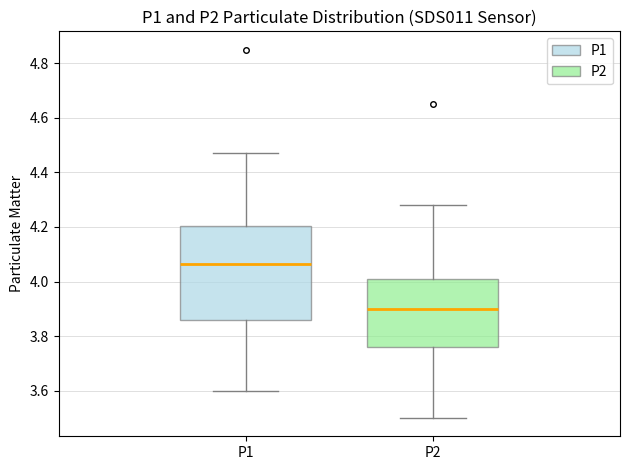

Which box's median line is the lowest?

P2